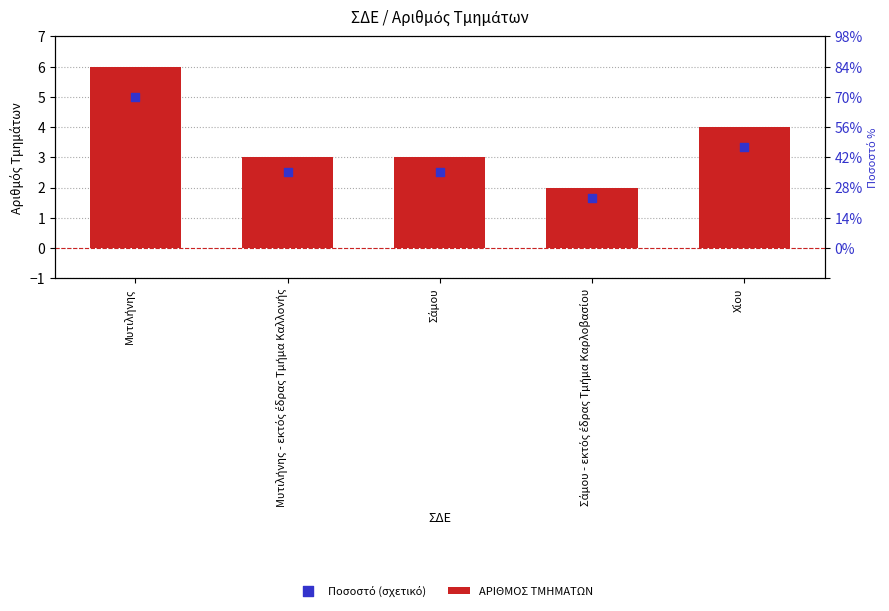

At how many categories does at least one series exceed 5?

1